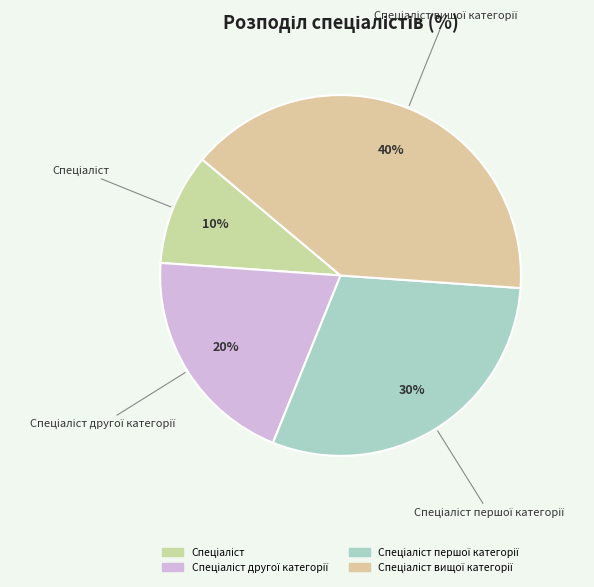

How many slices are in this pie chart?

4